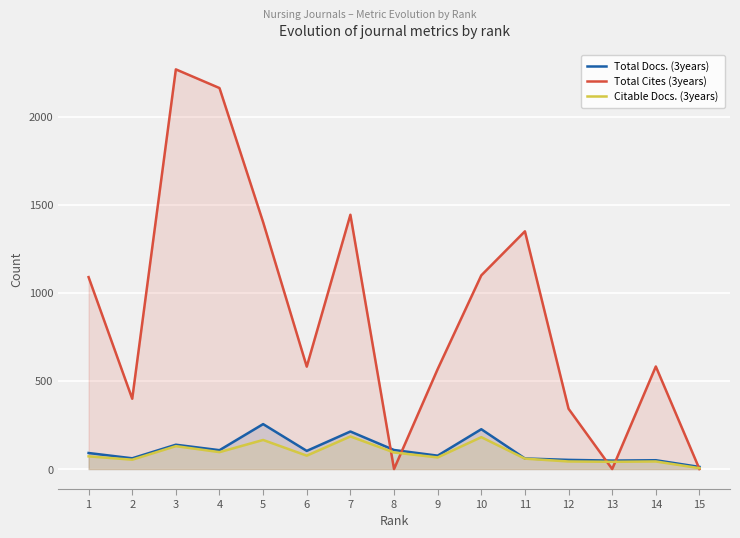

True or false: Total Docs. (3years) and Total Cites (3years) intersect in this chart.

True